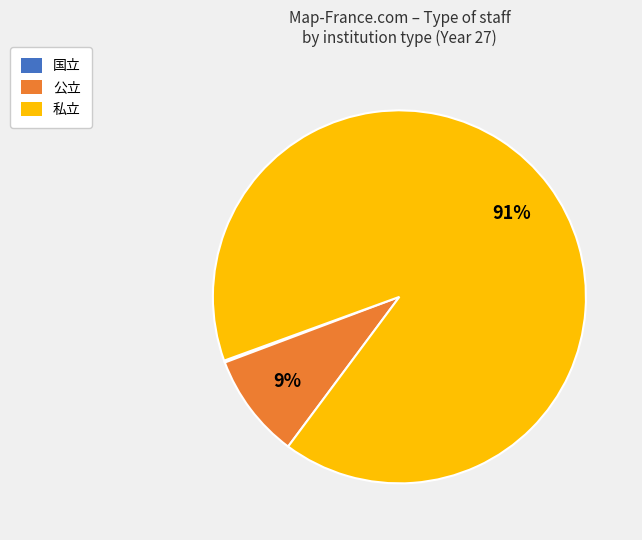

Is it true that 公立 is 9% of the pie?

True